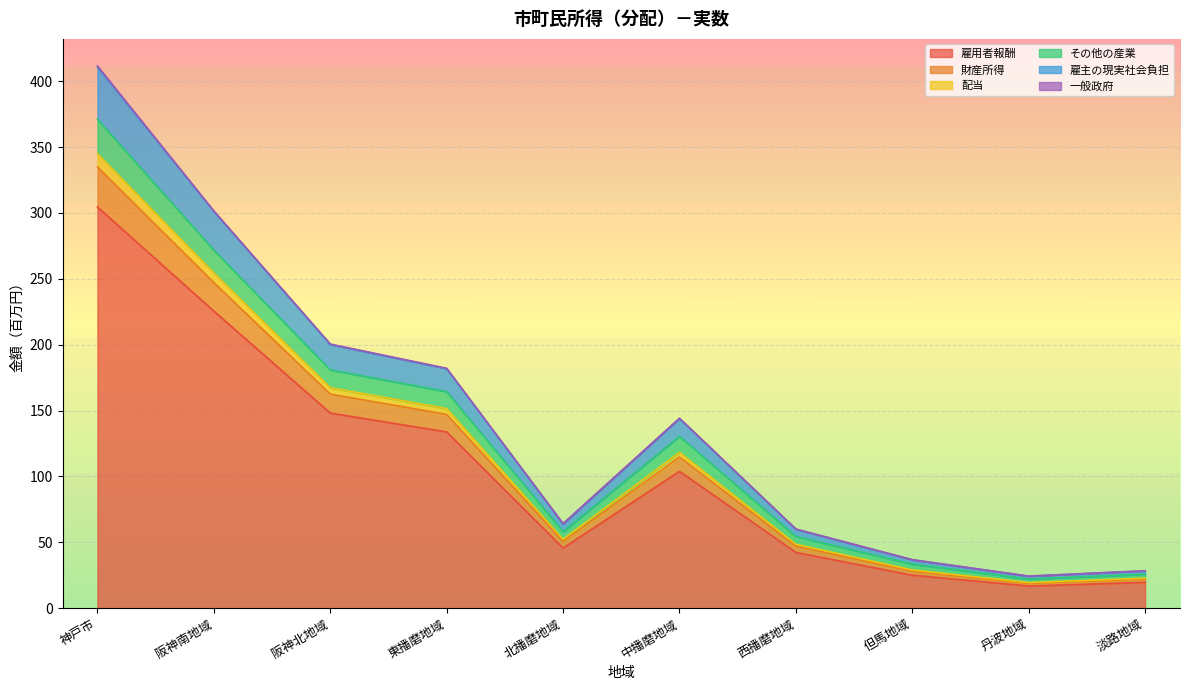

What is the maximum value for 雇用者報酬?

304.5